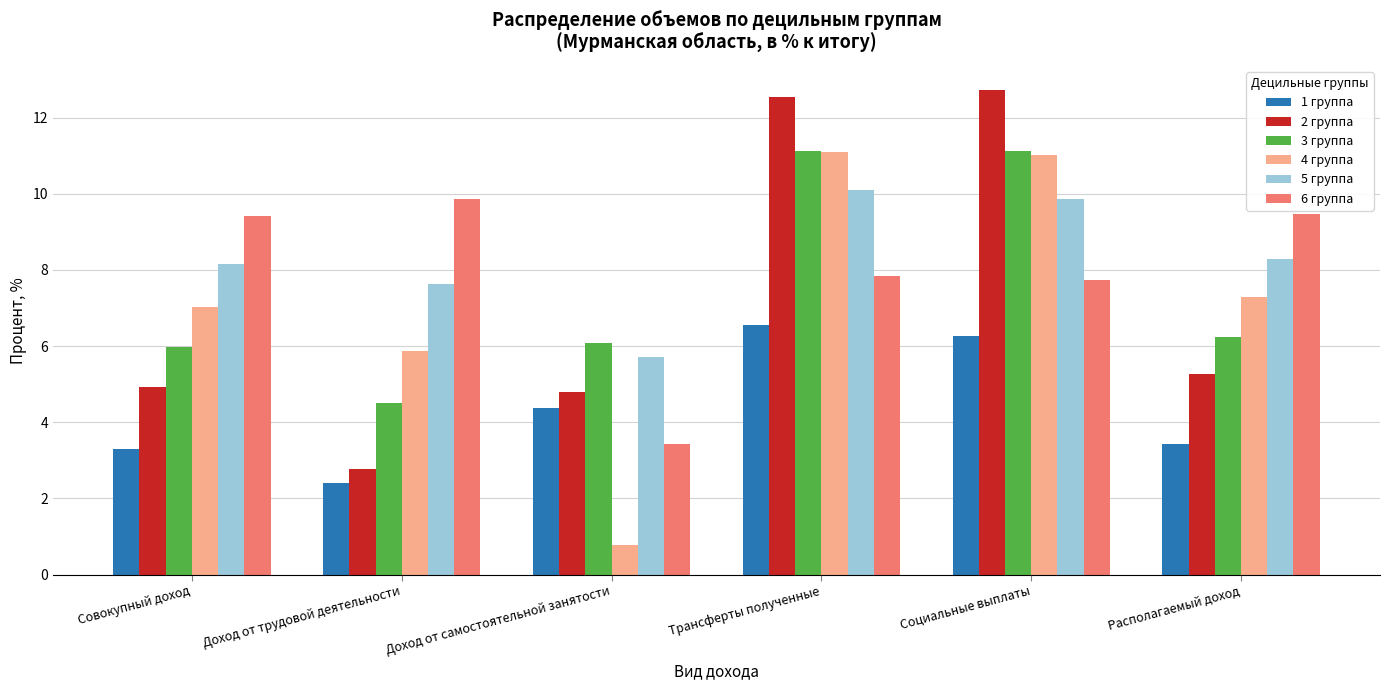

The 6 группа series shows 9.9 at Доход от трудовой деятельности. True or false?

True